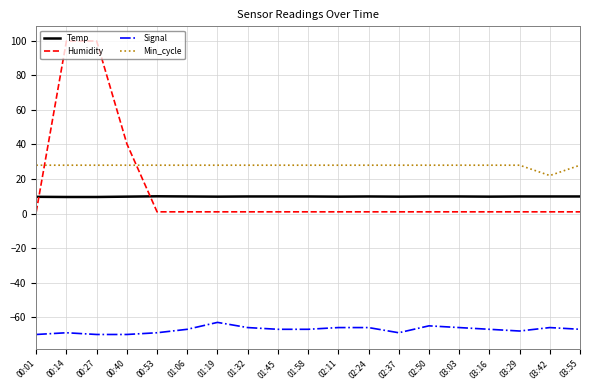

True or false: Signal and Temp cross at least once.

False